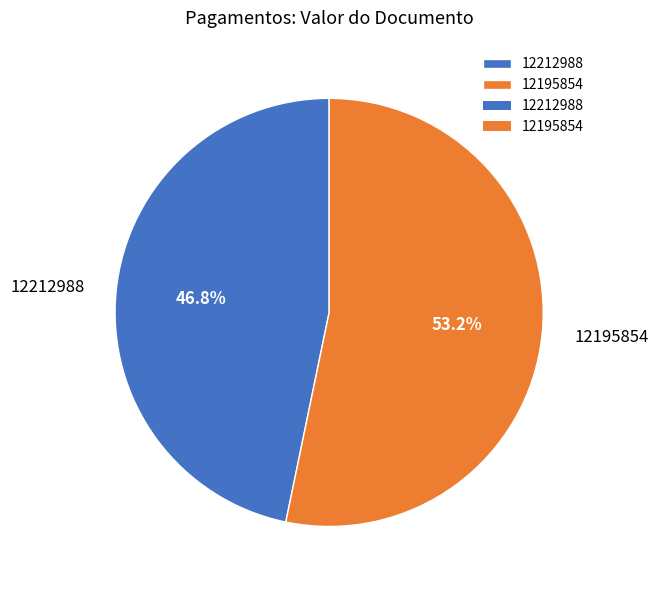

What is the ratio of the value at 12195854 to the value at 12212988?

1.1